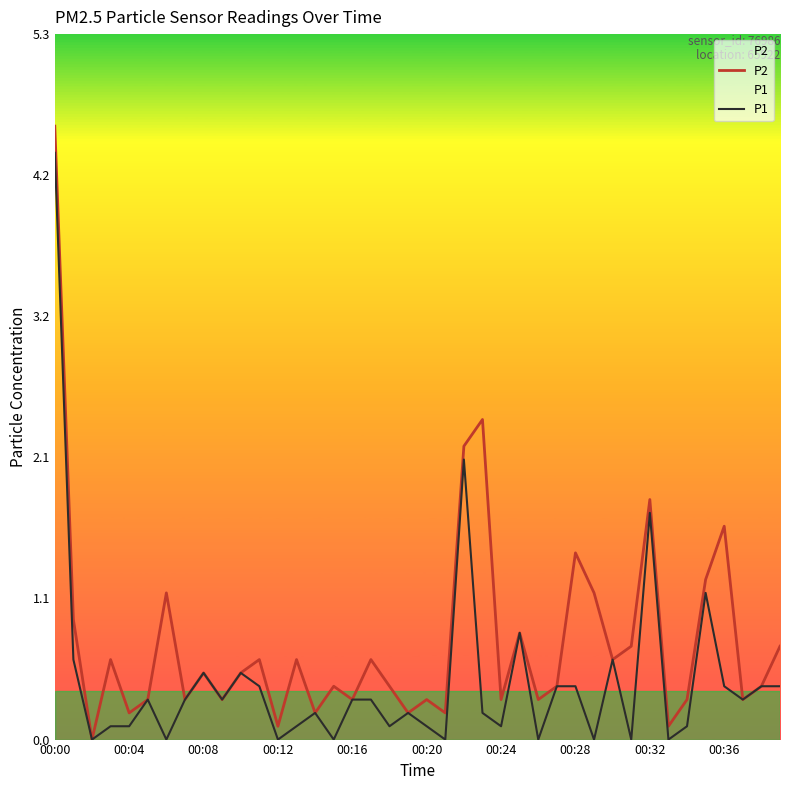

True or false: P1 and P2 intersect in this chart.

False